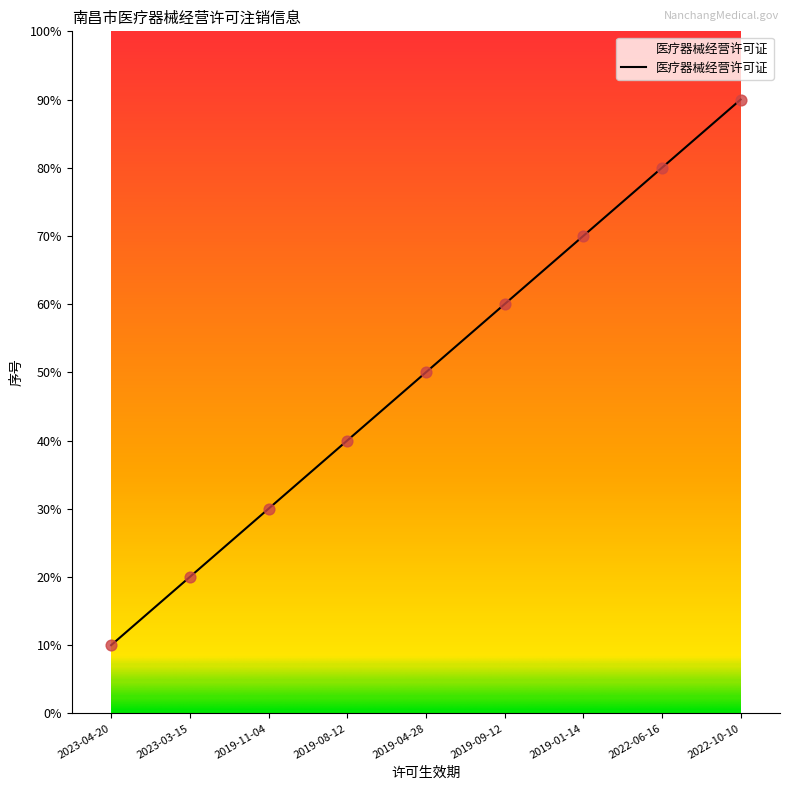

What is the ratio of the value at 2023-04-20 to the value at 2022-10-10?

0.1